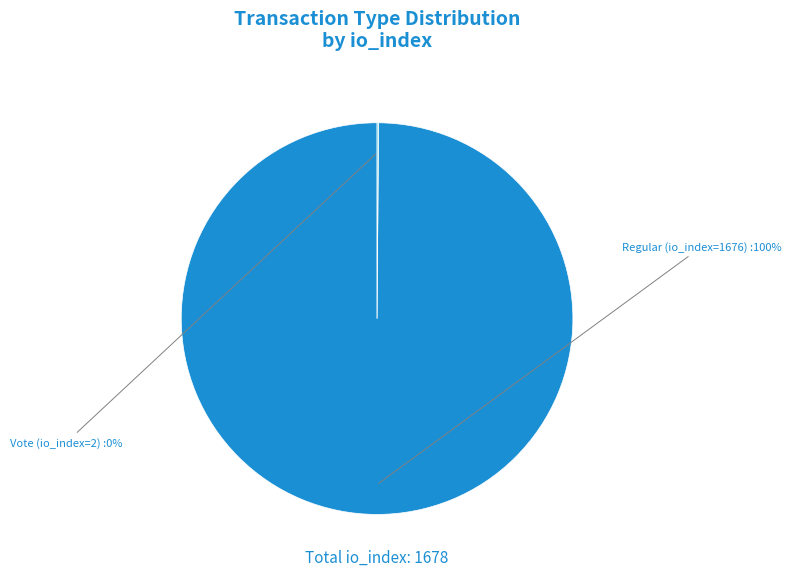

Does any single category account for the majority?

Yes